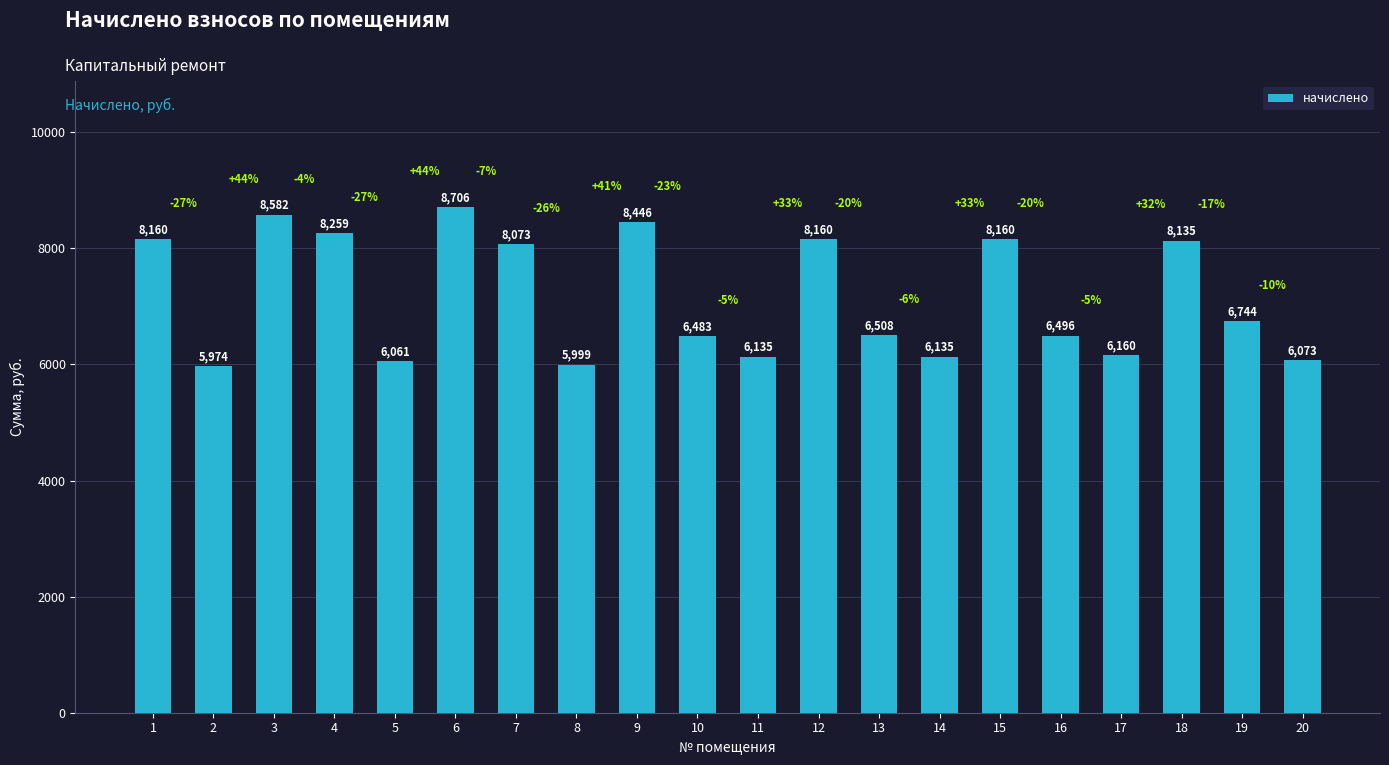

What is the greatest value displayed?

8706.4